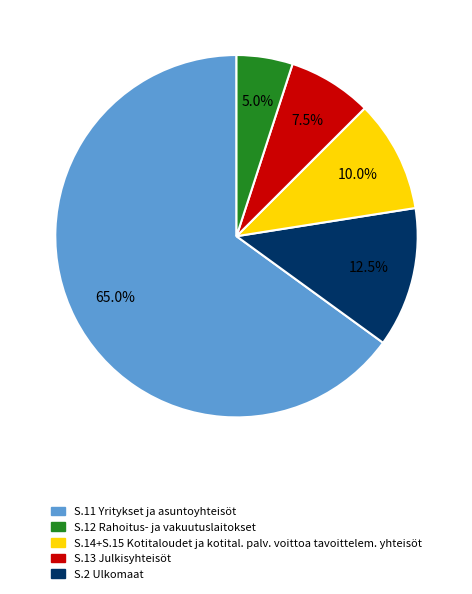

Is S.2 Ulkomaat the majority of the pie?

No